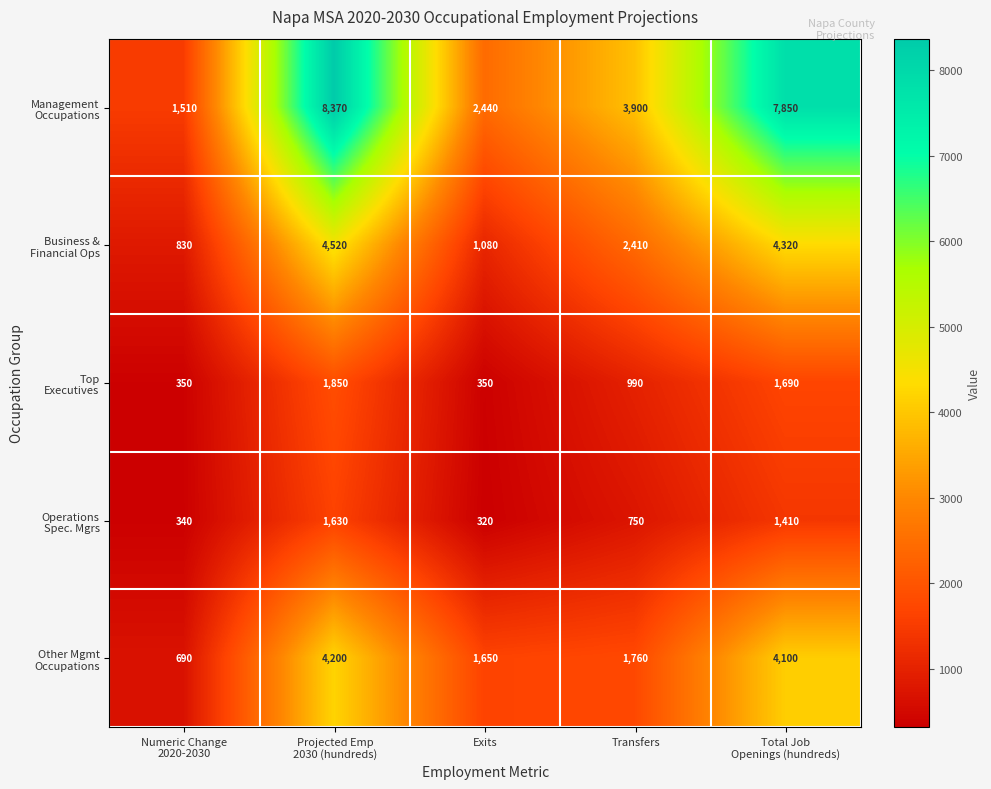

At which category does the chart reach its peak across all series?

Projected Emp
2030 (hundreds)